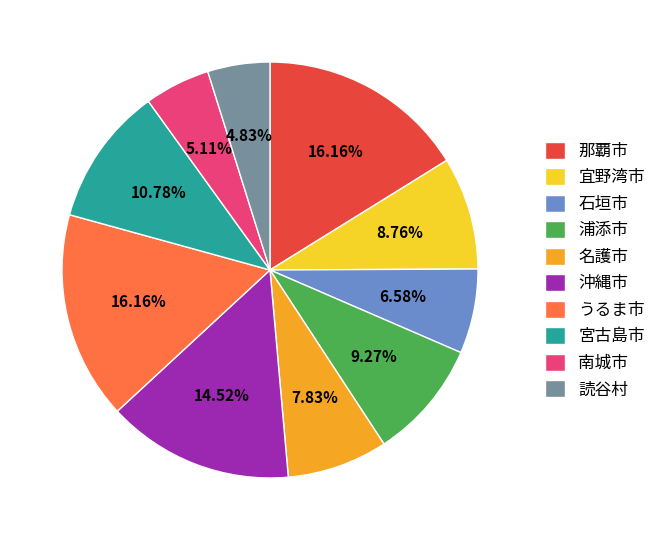

Approximately how many times larger is the value at 石垣市 compared to 名護市?

0.8